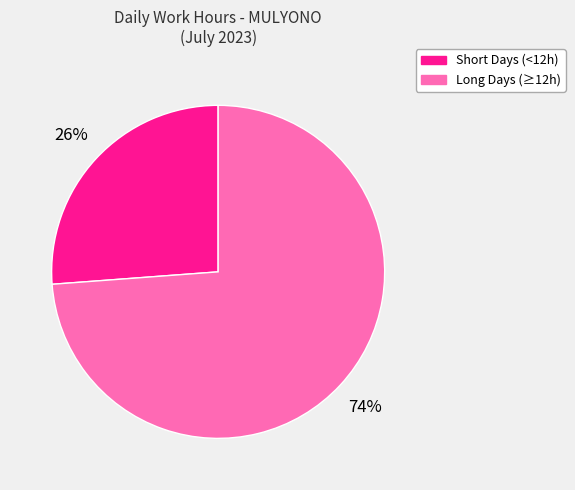

Does any single category account for the majority?

Yes